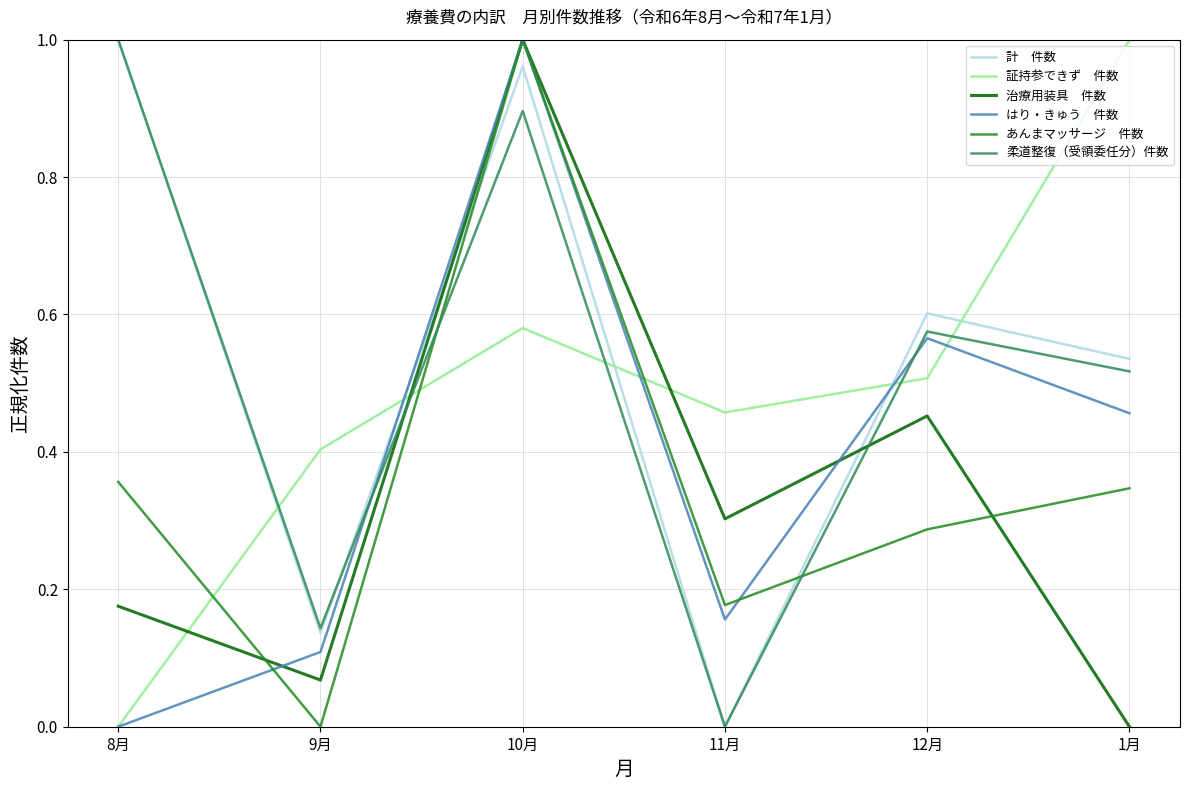

What position from the right is 9月?

5